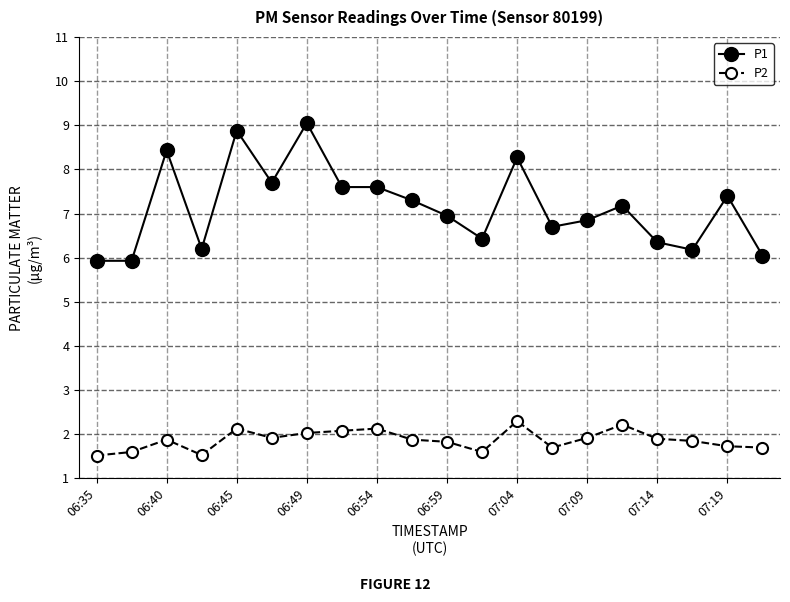

List the series in order of their peak value, highest first.

P1, P2